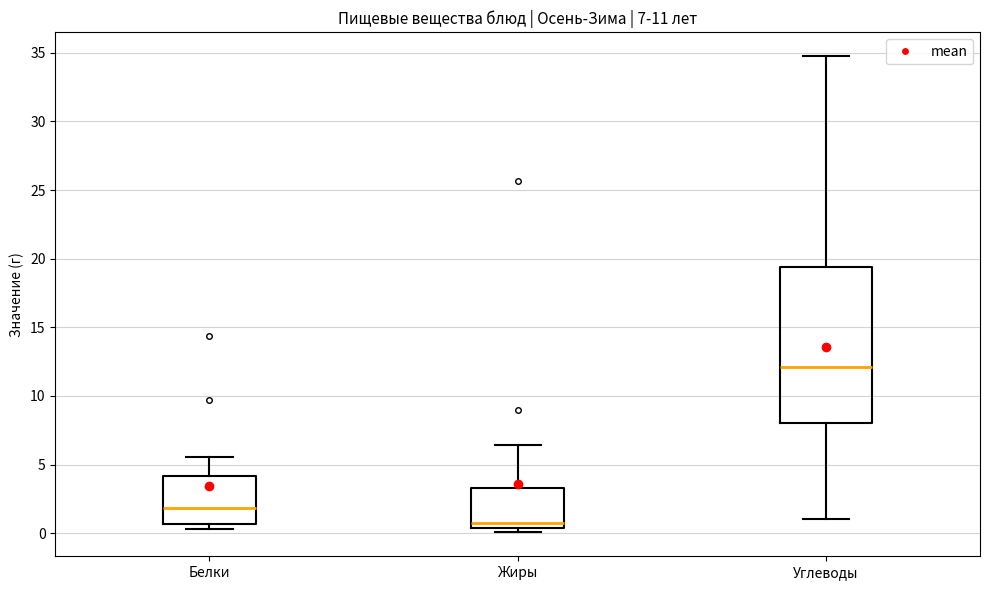

Which box's median line is the highest?

Углеводы